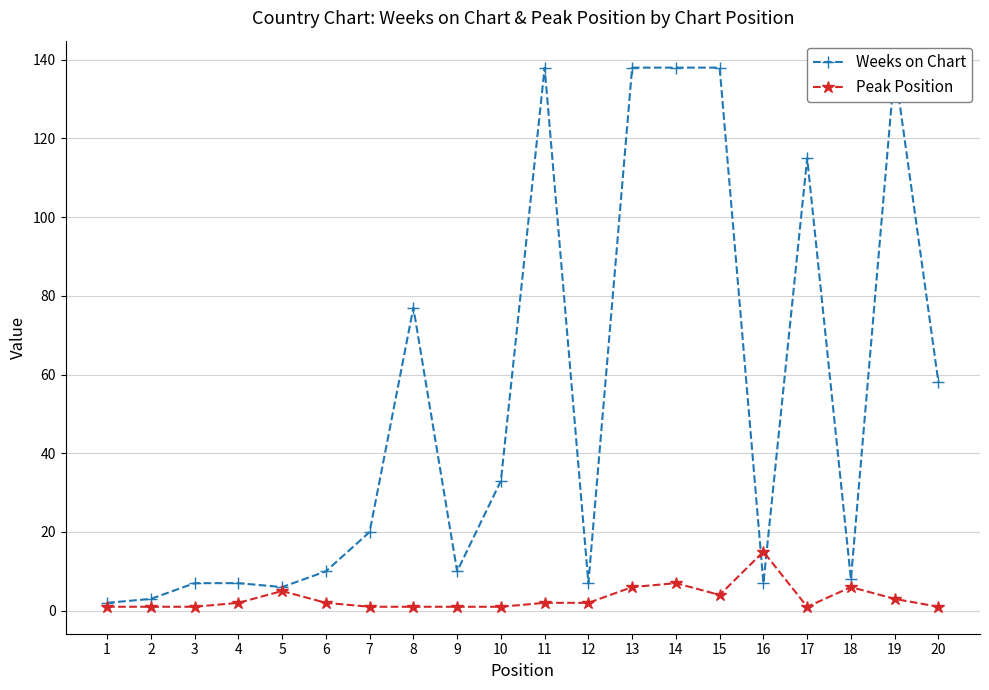

What is the difference between the second highest and minimum values in the Peak Position series?

6